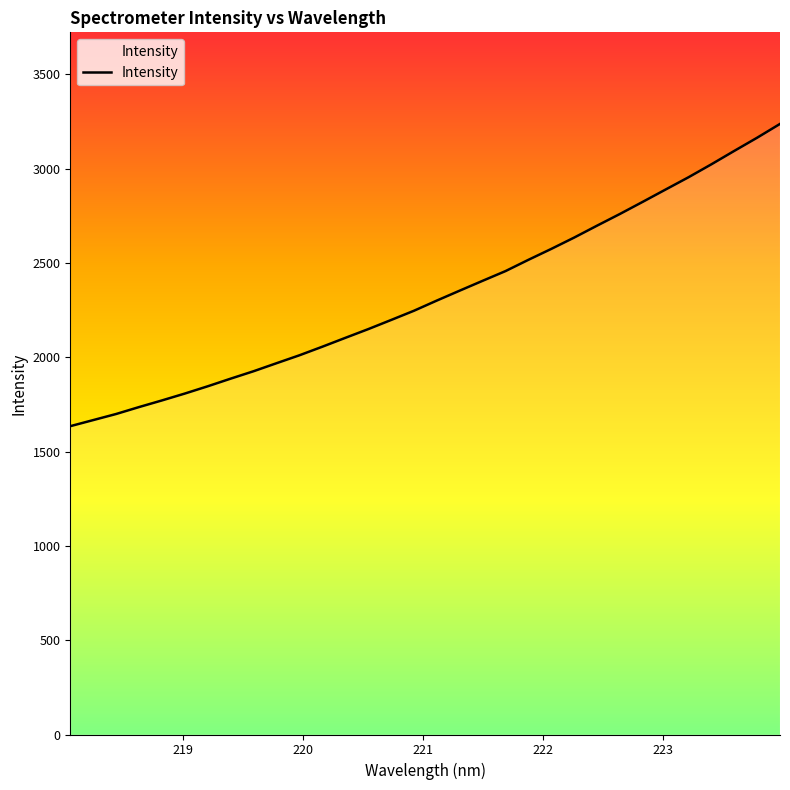

What is the sum of all values?

74592.4